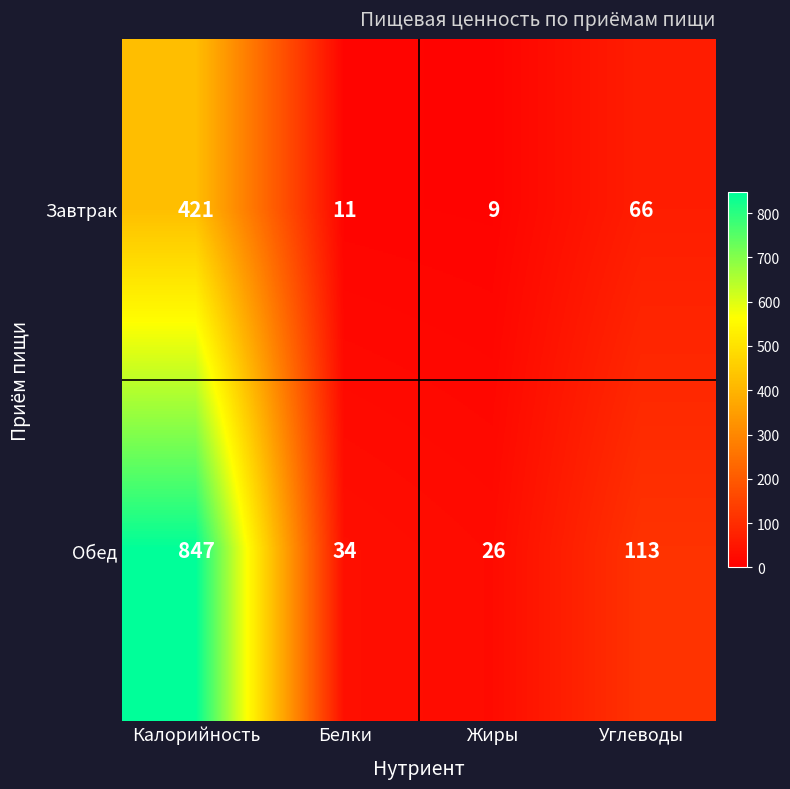

What is the sum of the Завтрак values at Жиры and Углеводы?

75